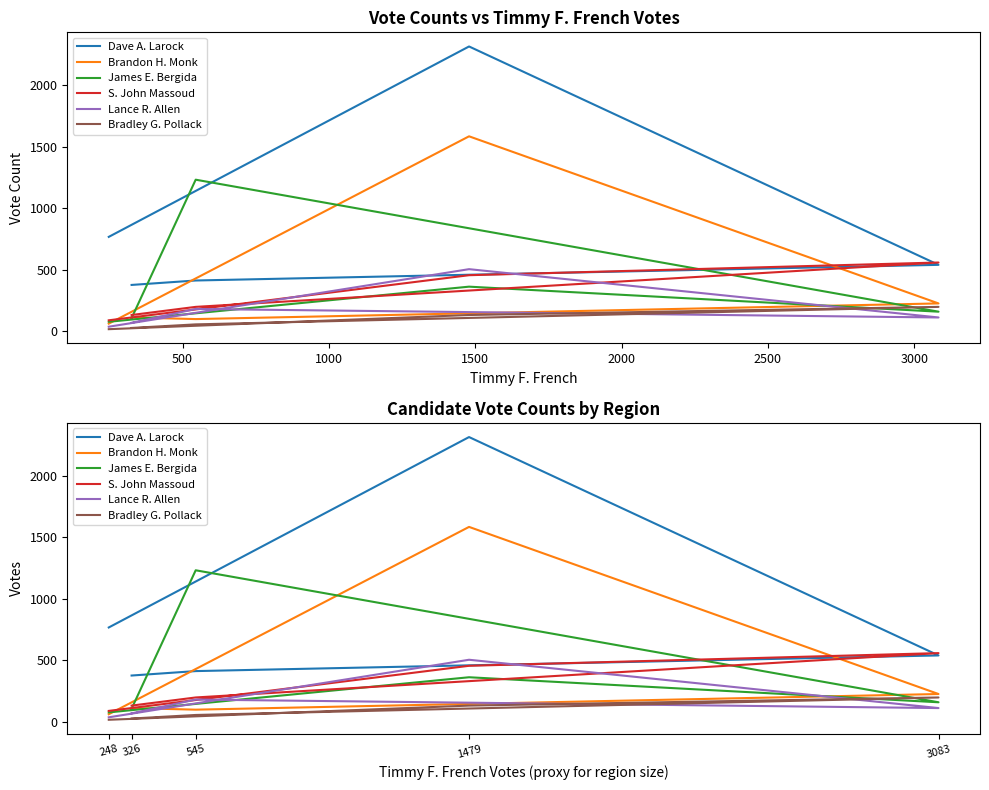

Reading right to left, what are all the values shown in this chart?

Dave A. Larock: 377	413	540	2312	767
Brandon H. Monk: 113	100	227	1583	63
James E. Bergida: 108	1231	160	363	78
S. John Massoud: 133	199	559	456	90
Lance R. Allen: 70	182	113	505	38
Bradley G. Pollack: 28	57	199	133	18